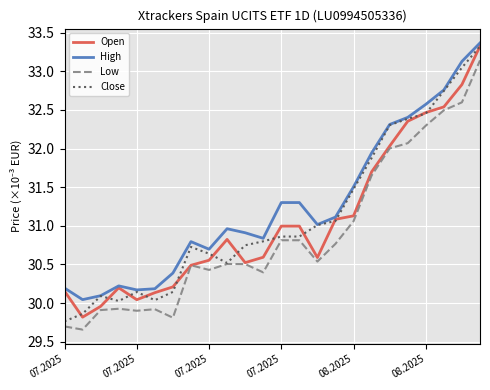

What is the lowest value of the Low series?

29656